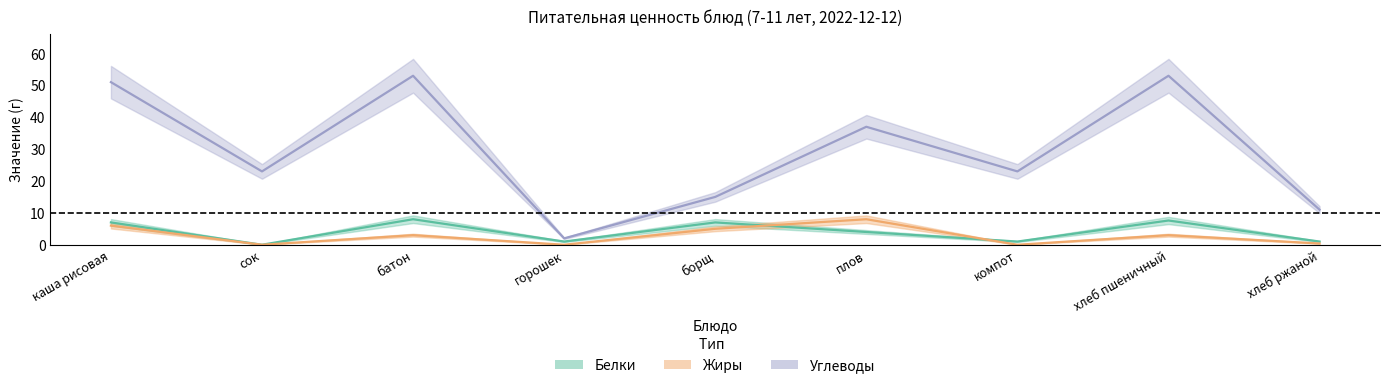

In Жиры, how many points are higher than both neighbors (excluding endpoints)?

3